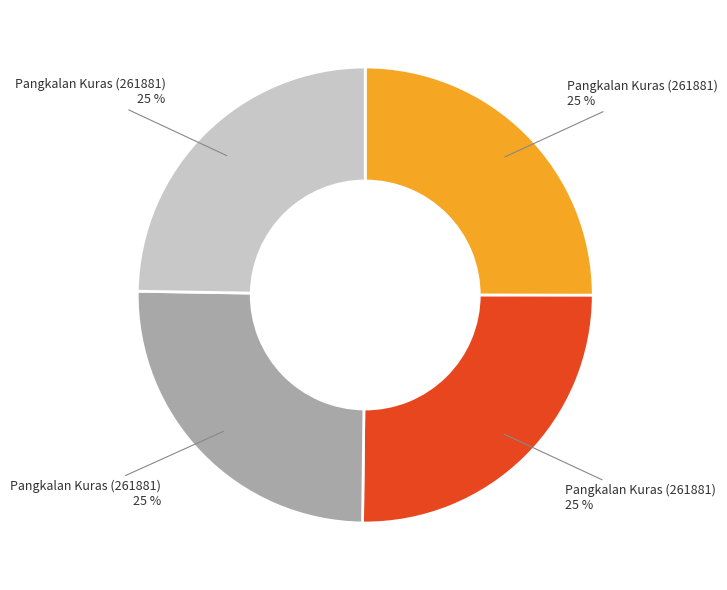

Is there any slice that represents more than half of the pie?

No